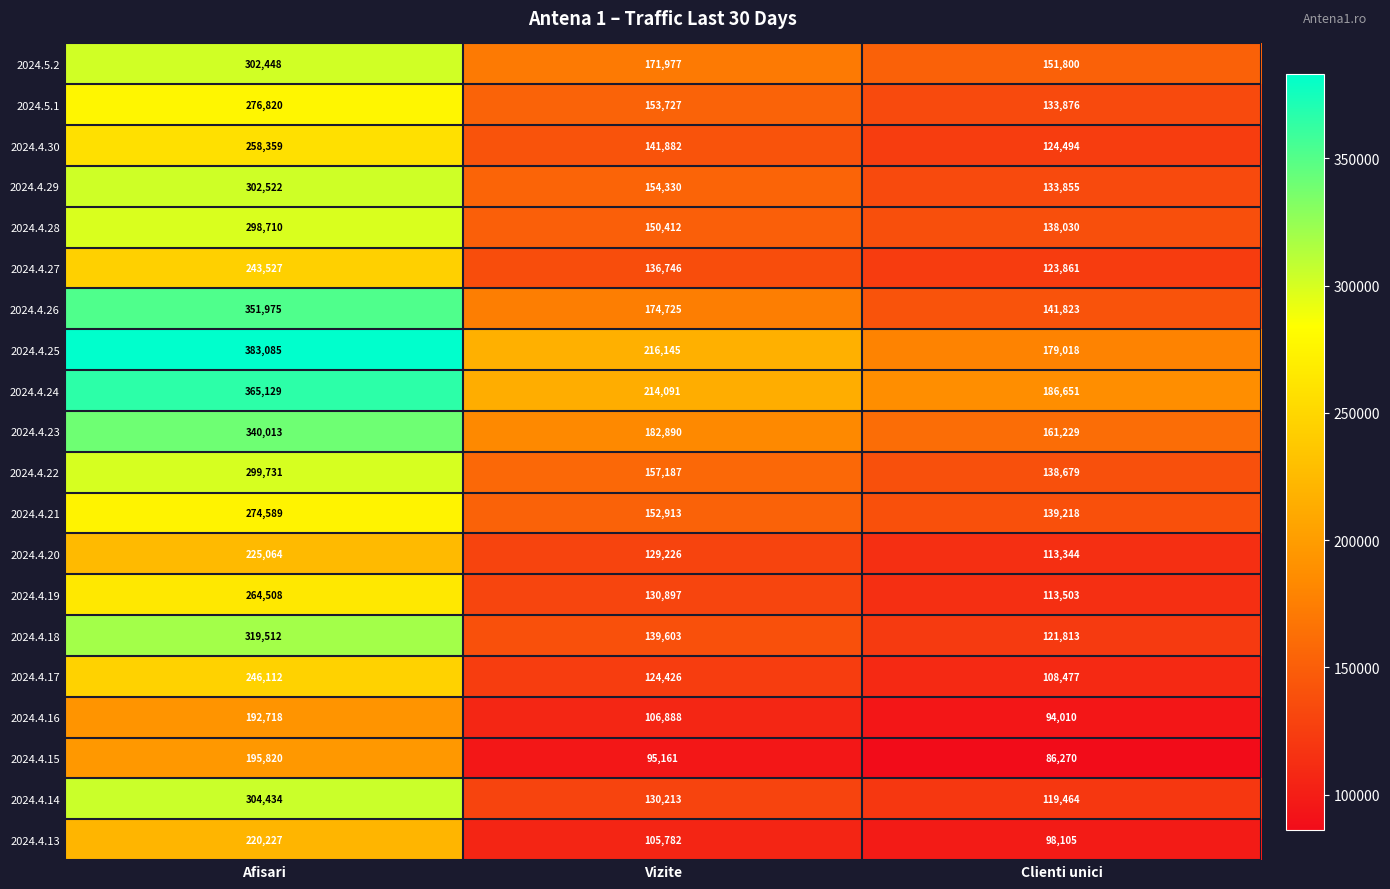

True or false: 2024.5.1 has a value of 276820 at Afisari.

True